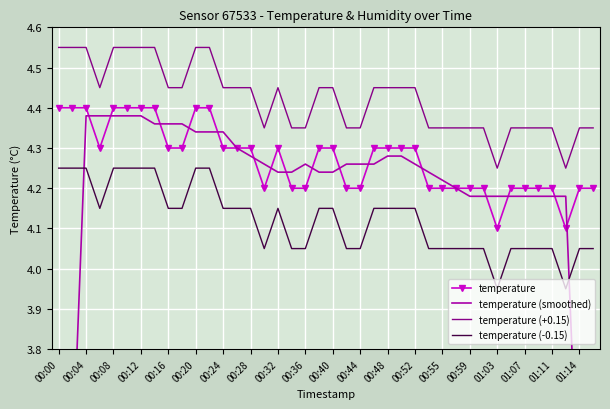

True or false: temperature (smoothed) has a value of 4.5 at 00:00.

False